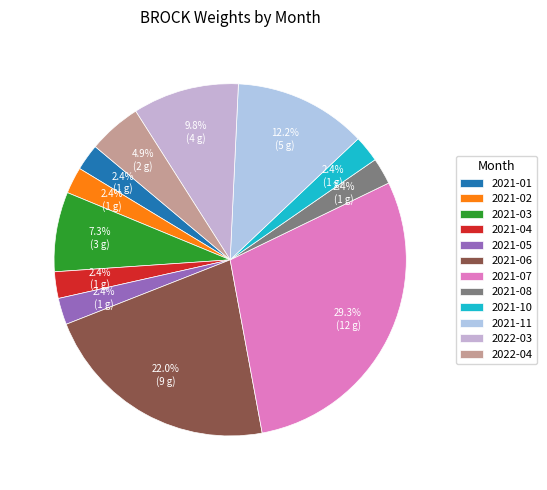

What is the change in value from 2021-03 to 2021-08?

-2